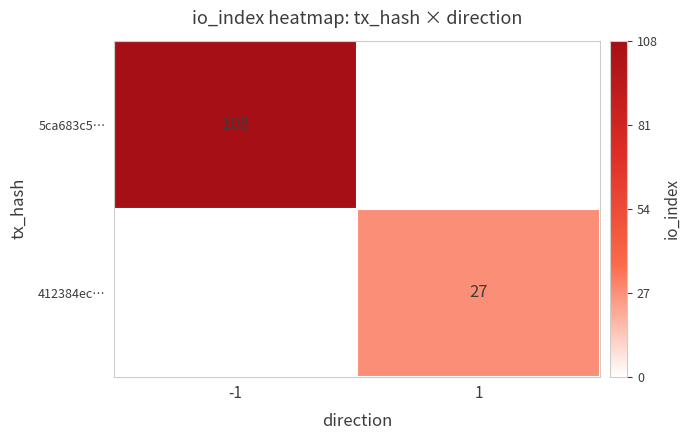

The value of 412384ec… at 1 is 46. True or false?

False